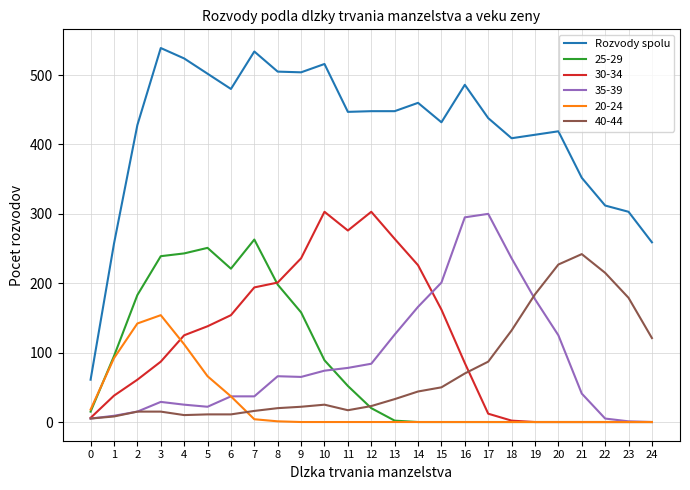

What is the greatest value displayed?

539